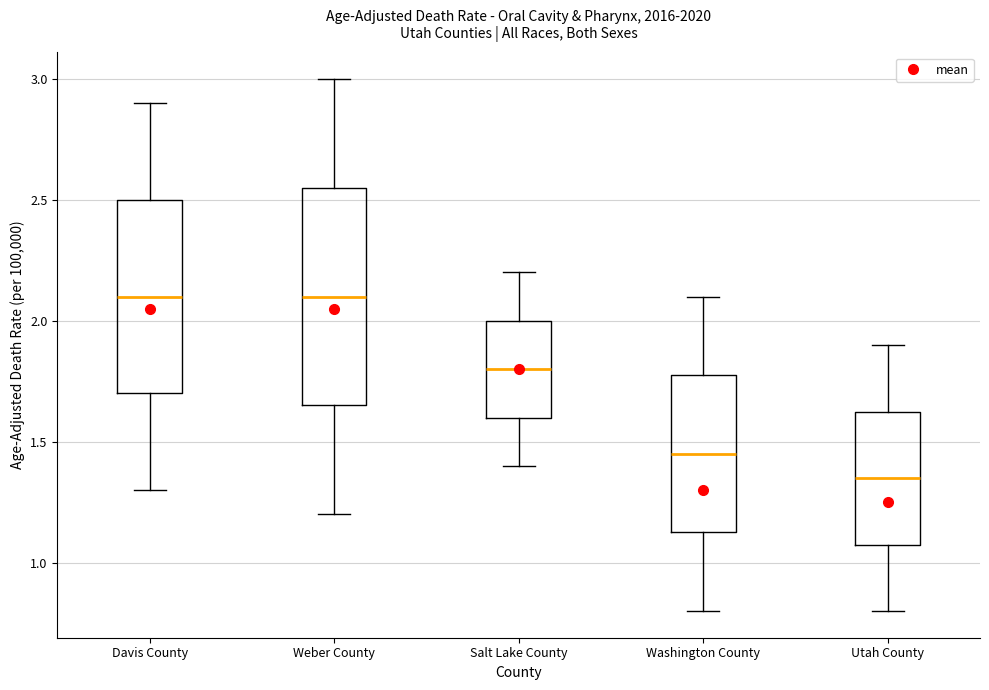

Which box's median line is the lowest?

Utah County